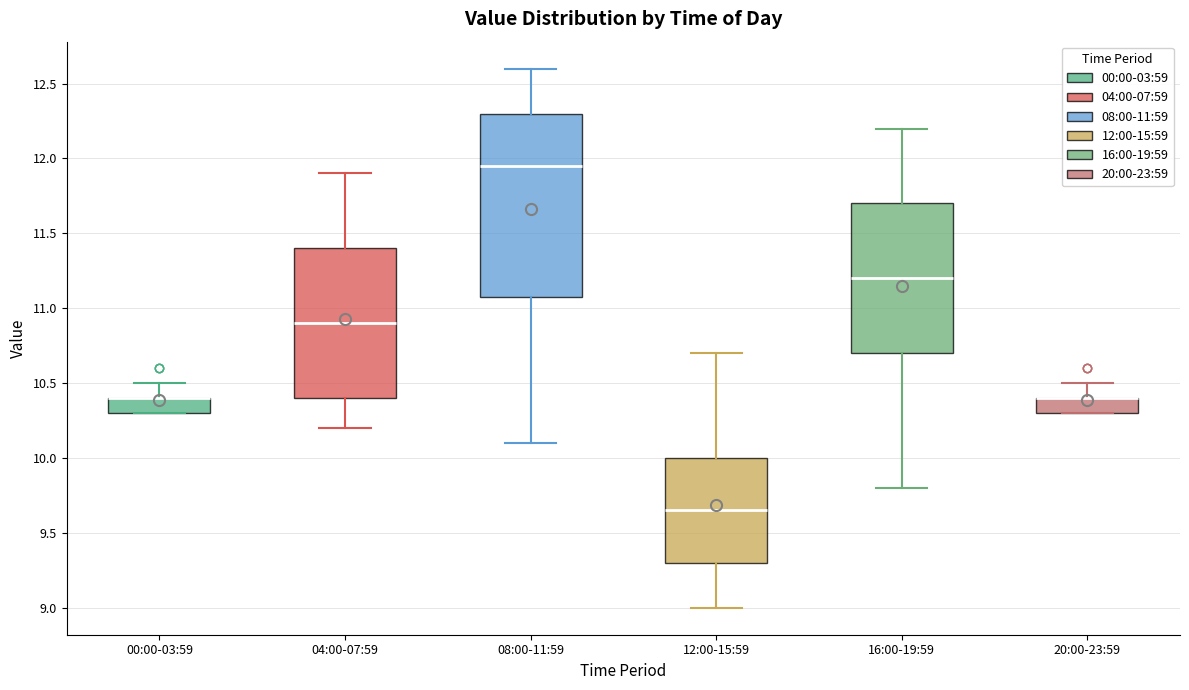

Comparing the boxes themselves (not the whiskers), which one is the tallest?

08:00-11:59